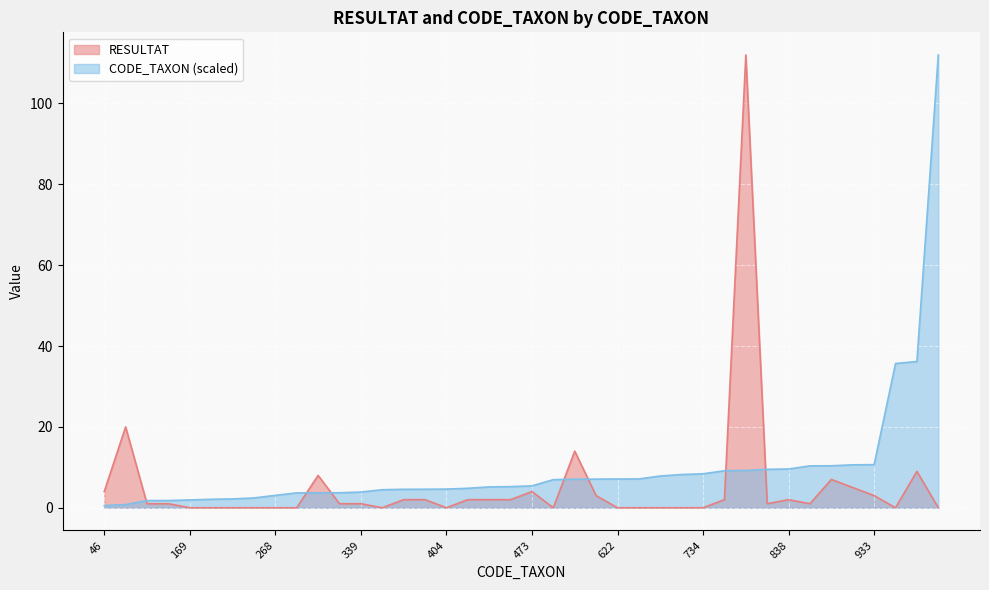

Rank the series by their average value, from highest to lowest.

CODE_TAXON (scaled), RESULTAT